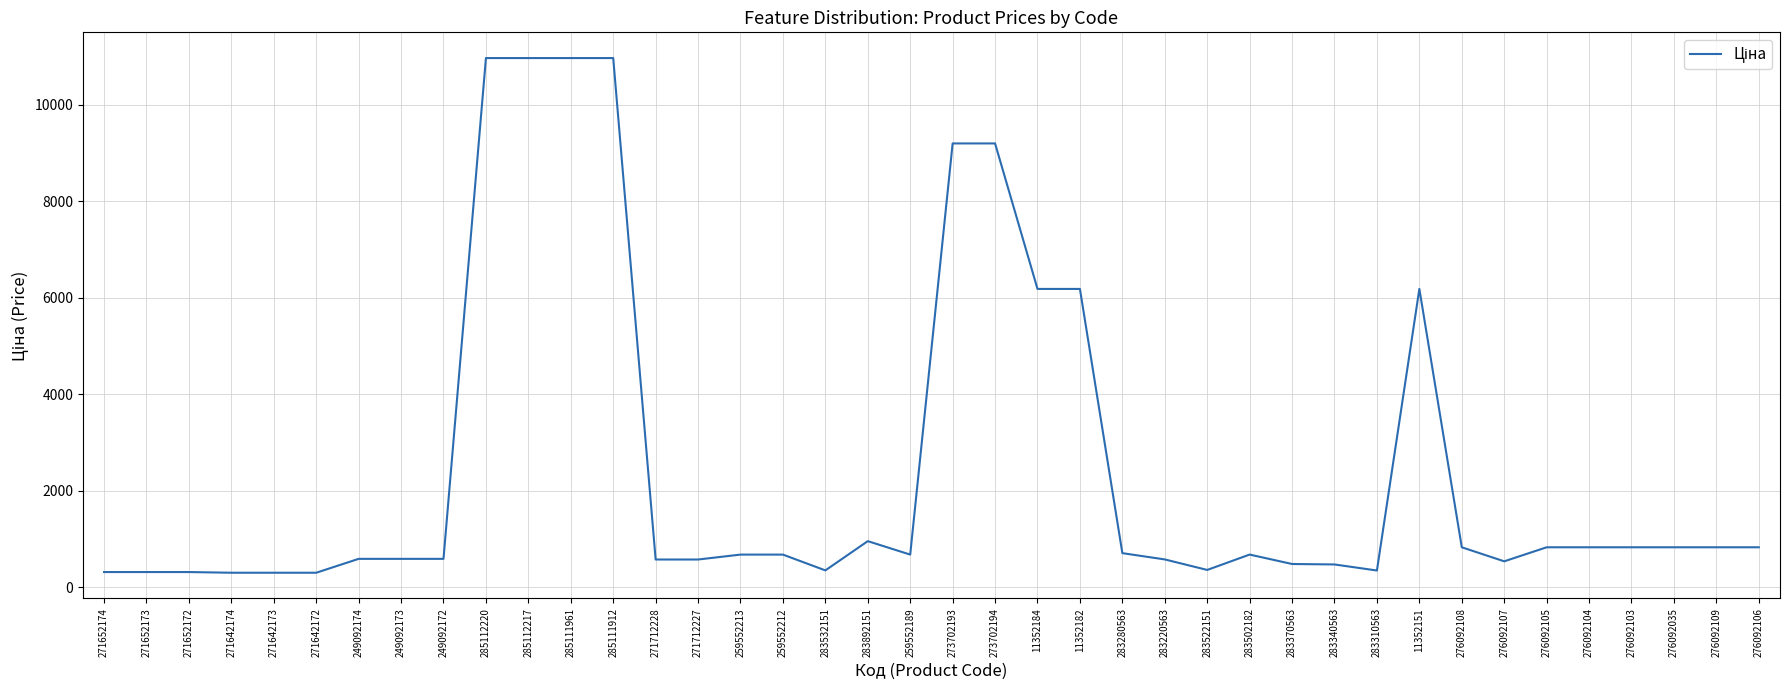

What is the difference between the values at 271652172 and 283502182?

362.1